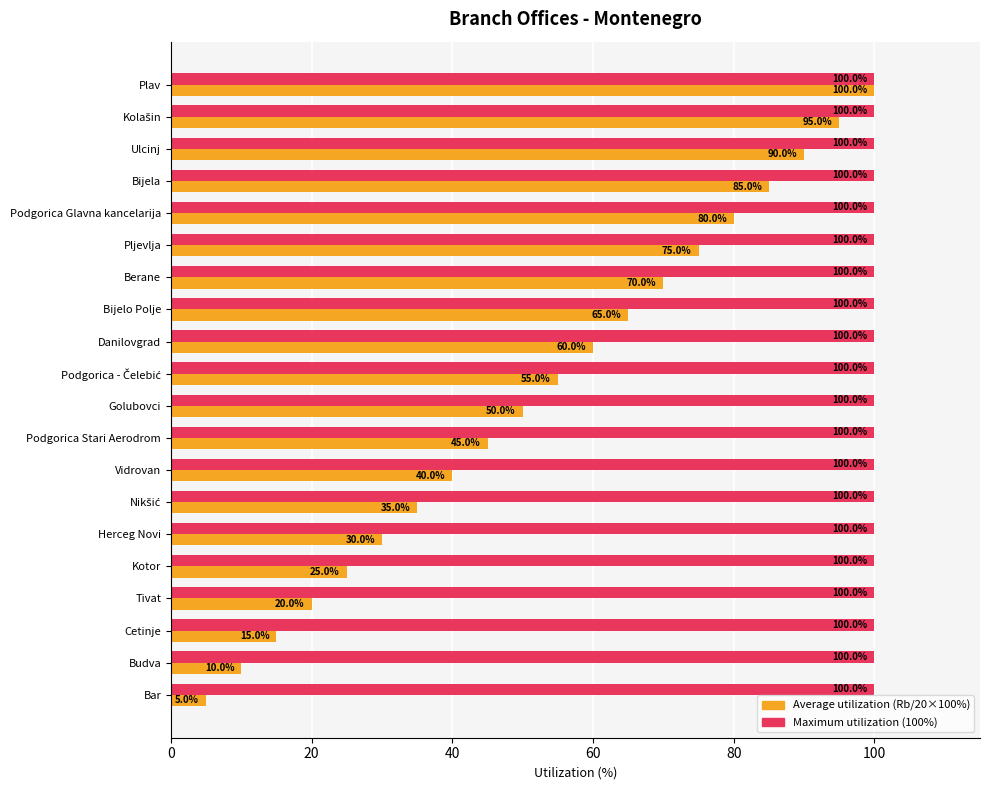

What is the total value across all series at Budva?

110.0